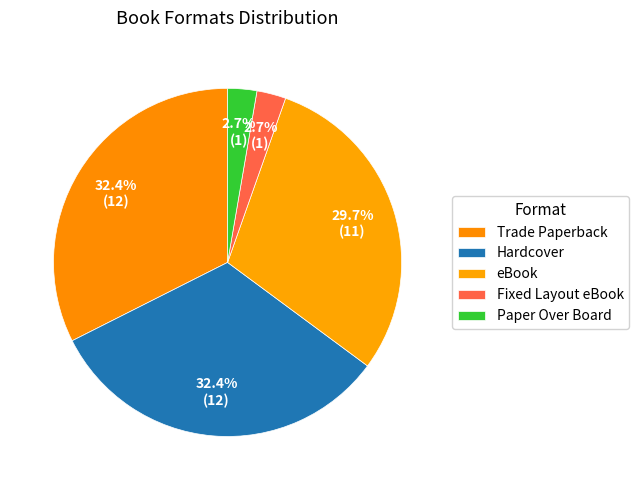

Is the sum of eBook and Paper Over Board greater than half?

No